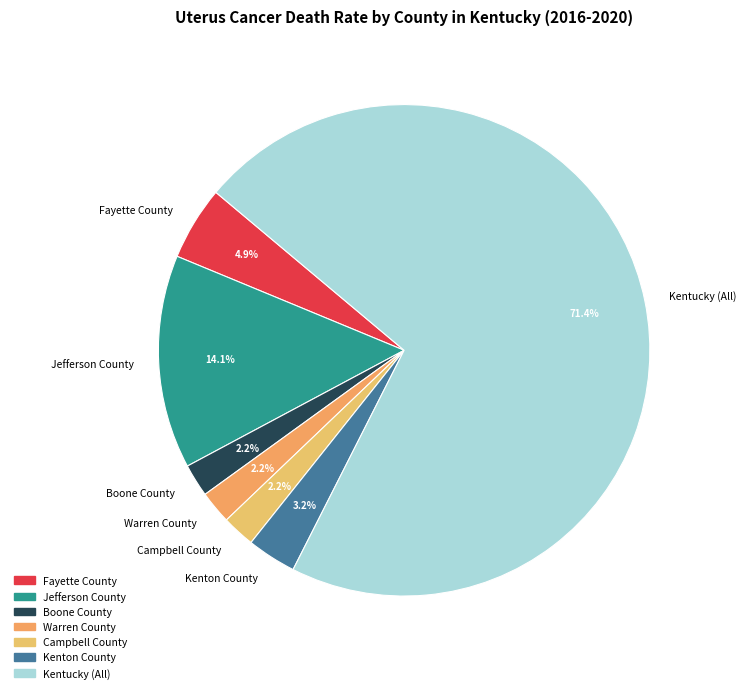

What percentage is the Kentucky (All) slice, to the nearest percent?

71%